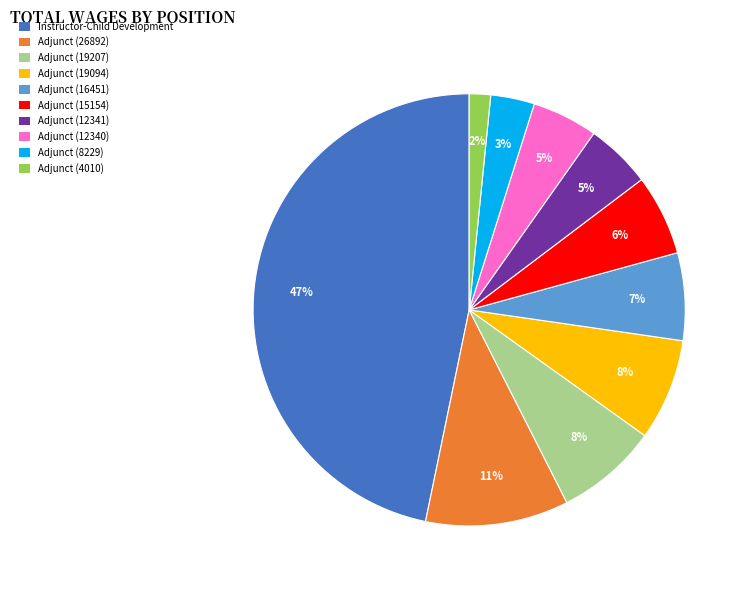

Is there a majority slice in this chart?

No